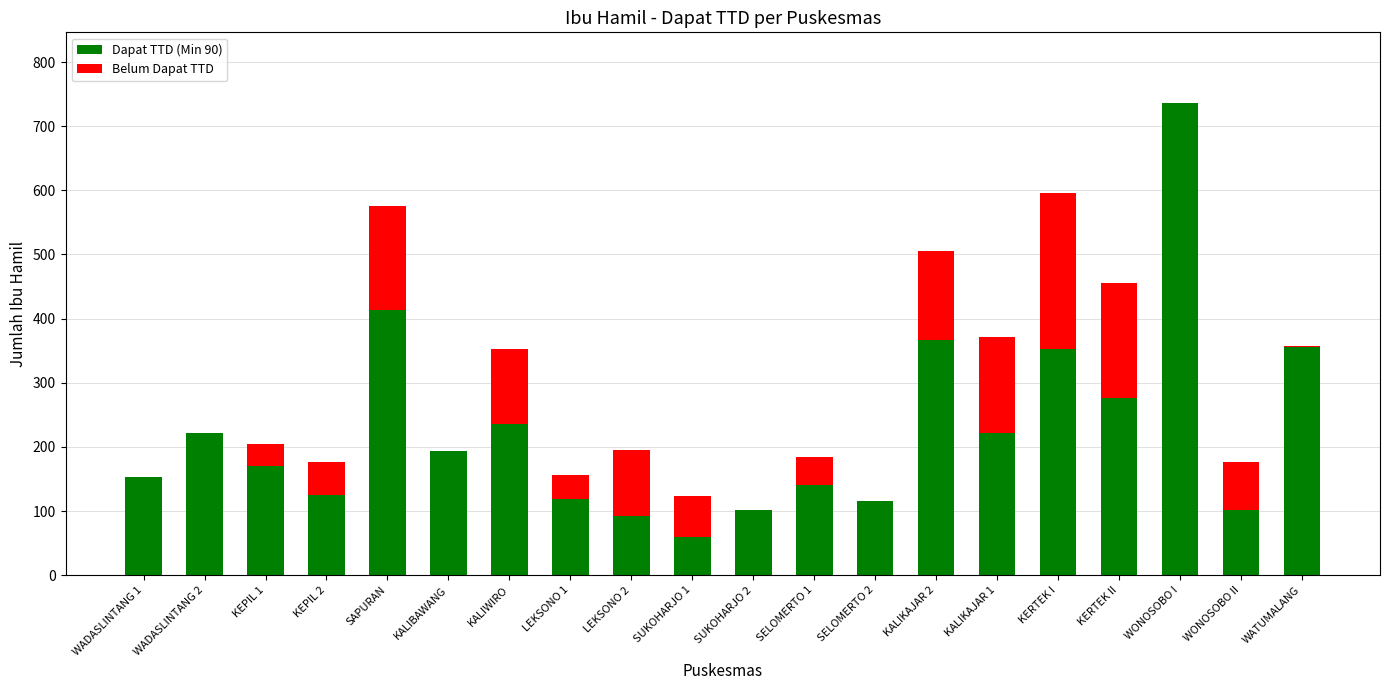

At which label does Dapat TTD (Min 90) reach its peak?

WONOSOBO I